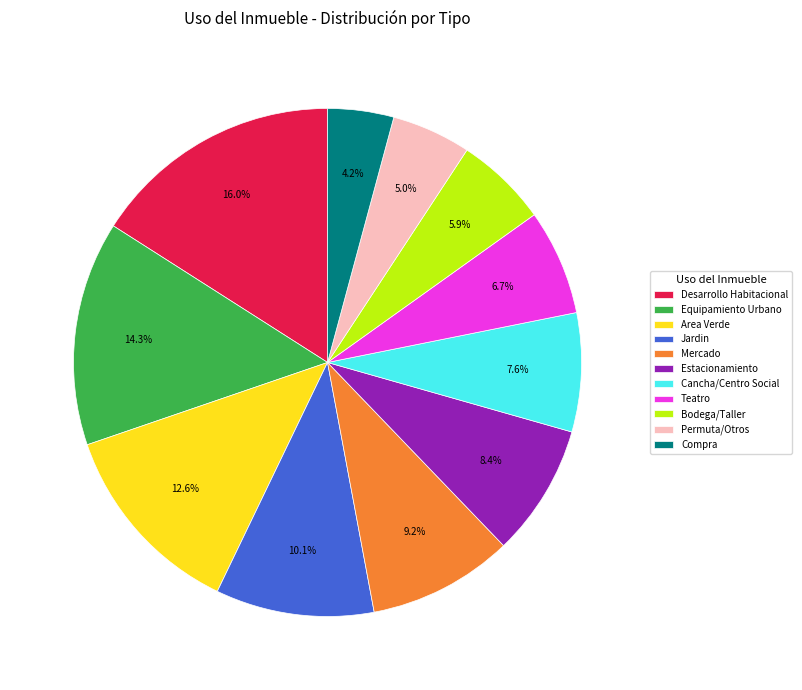

What is the largest slice in the pie chart?

Desarrollo Habitacional